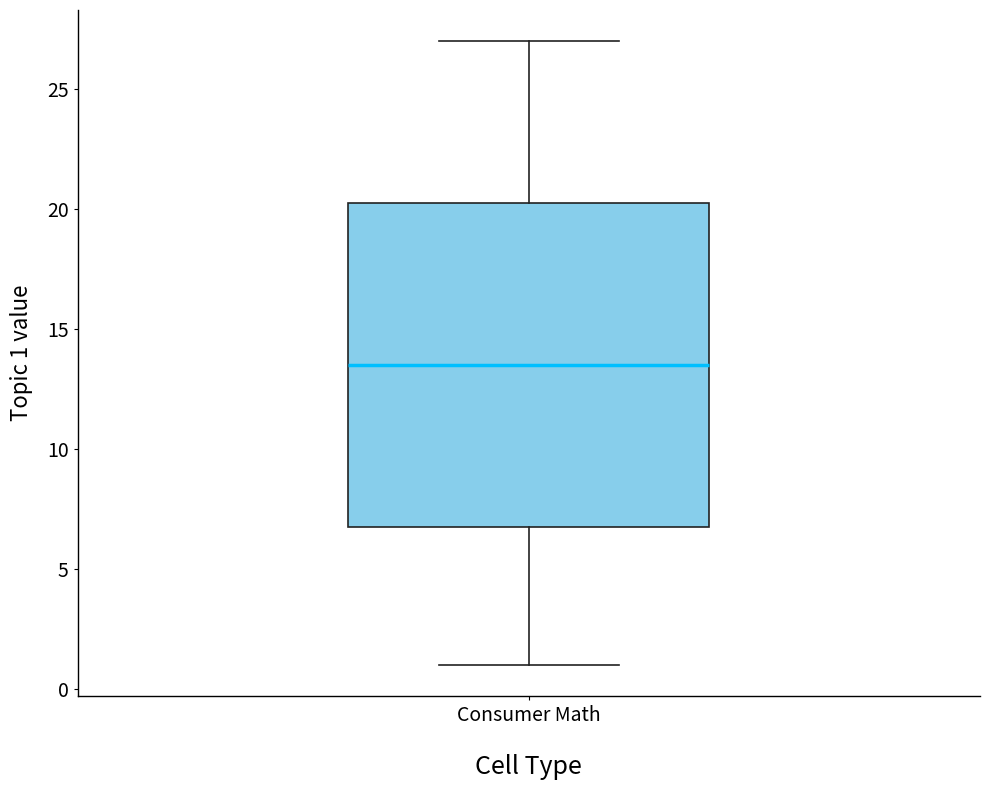

Transcribe this box plot: give where the median line is, the range the box spans, and where the two whiskers end, as read against the y-axis. The values are not printed on the chart, so give them approximately, as read against the axis.

median 13.5, box 7.0 to 20.5, whiskers 1.0 to 27.0